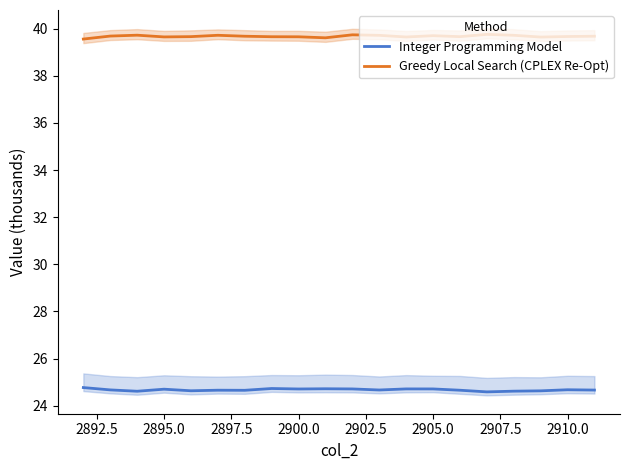

True or false: Integer Programming Model and Greedy Local Search (CPLEX Re-Opt) cross at least once.

False